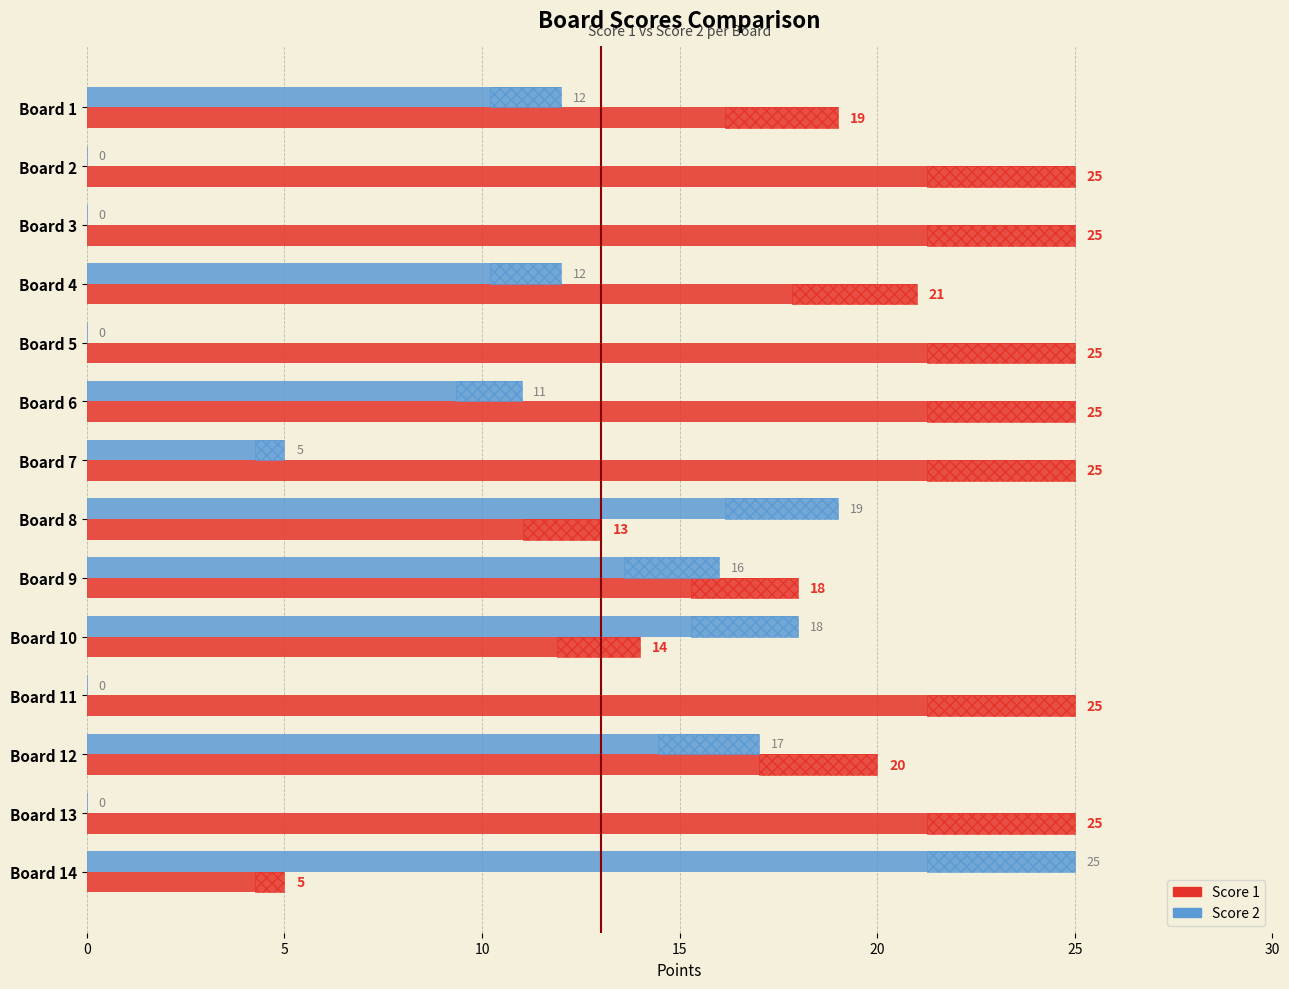

How many values in the Score 1 series are below 25?

7